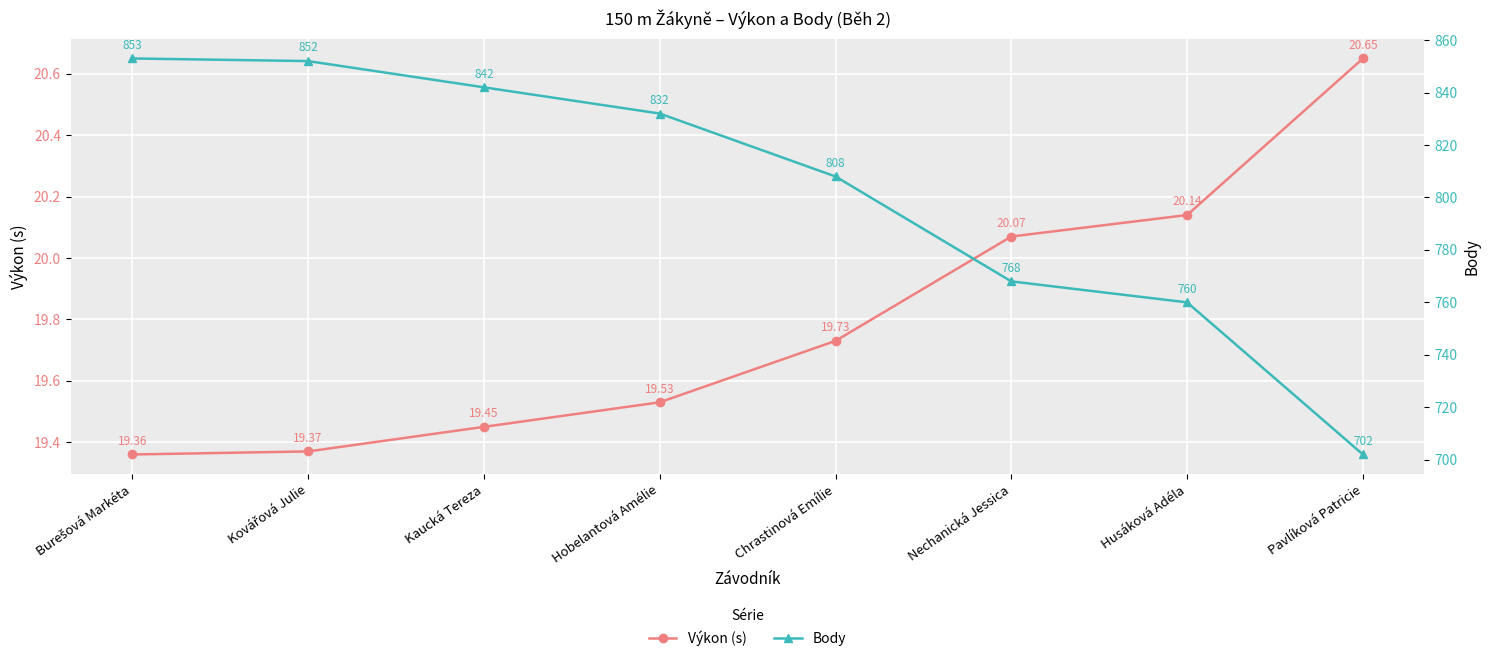

What is the sum of all Výkon (s) values?

158.3